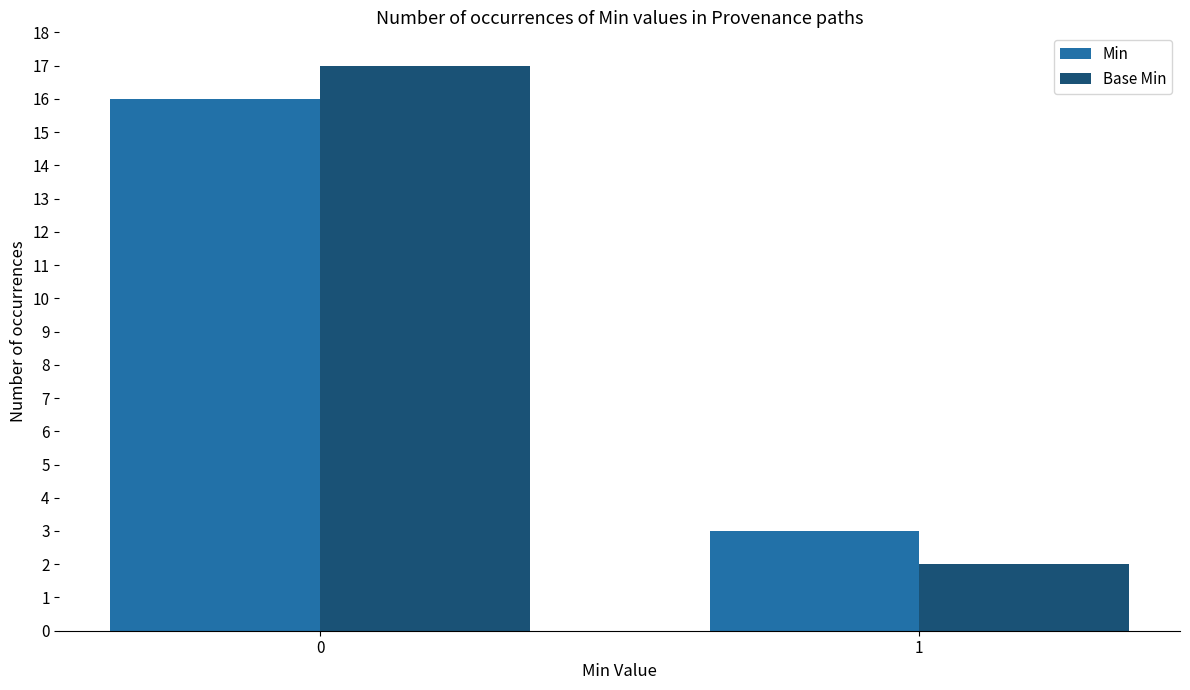

Is it true that Base Min equals 2 at 1?

True